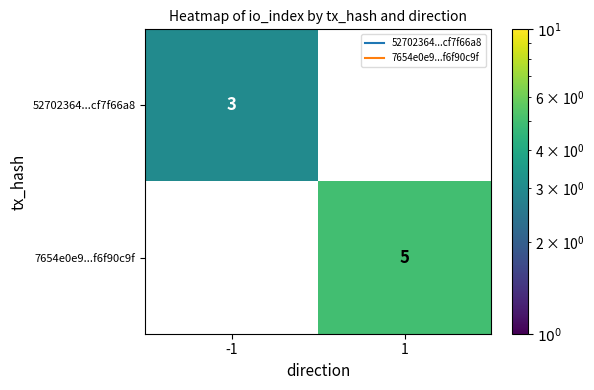

How many values in 52702364...cf7f66a8 are above zero?

1